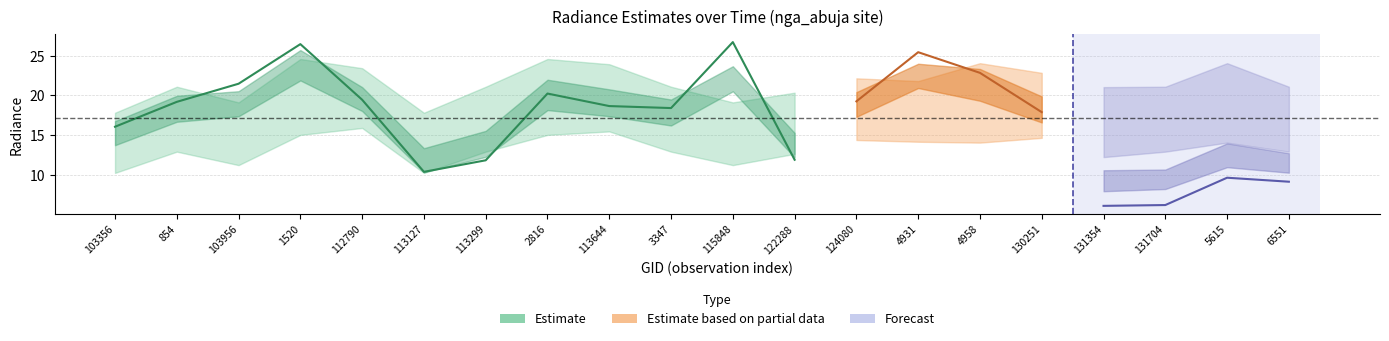

At which label does rade9_aggzone_norm reach its minimum?

131354